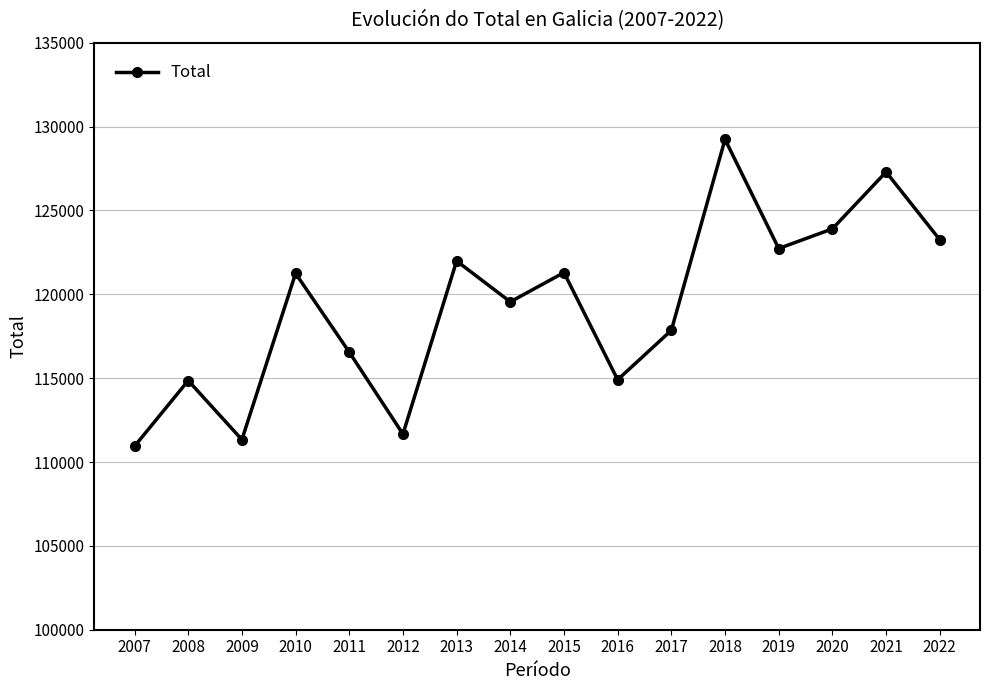

Which label corresponds to the largest value in the chart?

2018